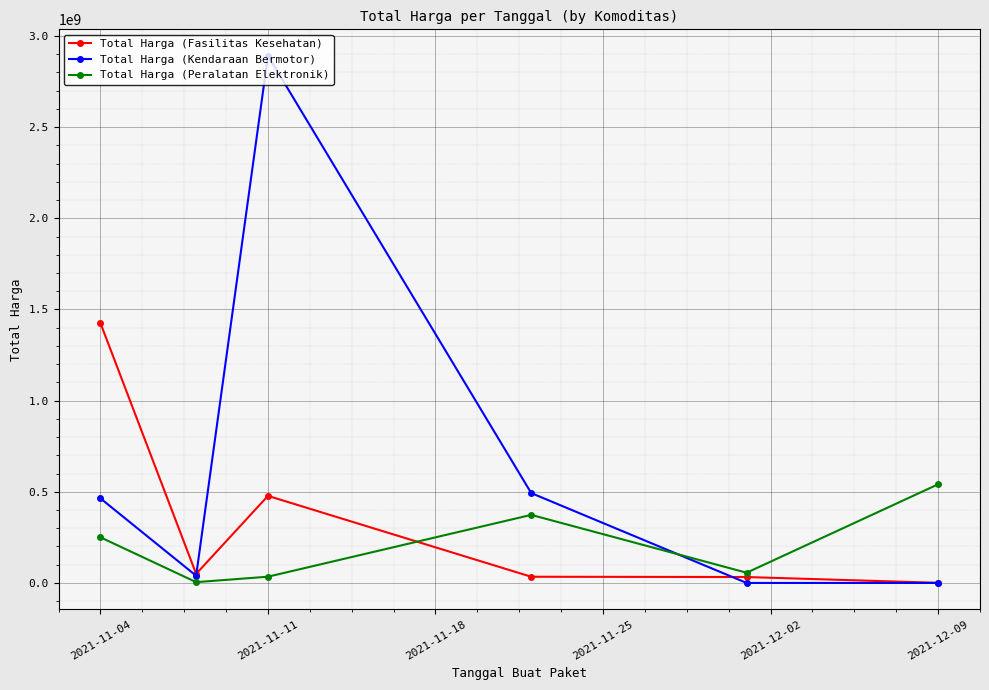

Does the chart have visible grid lines?

Yes